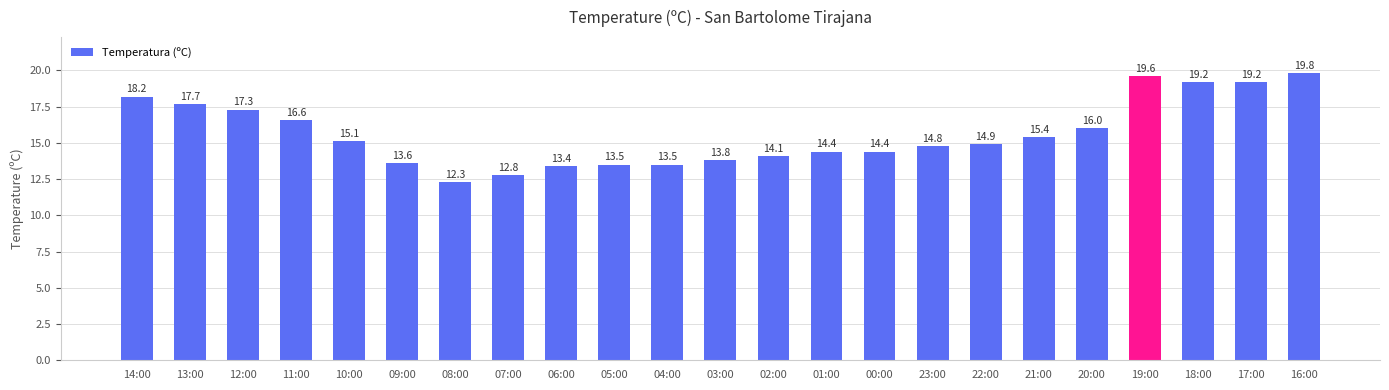

What position from the right is 07:00?

16